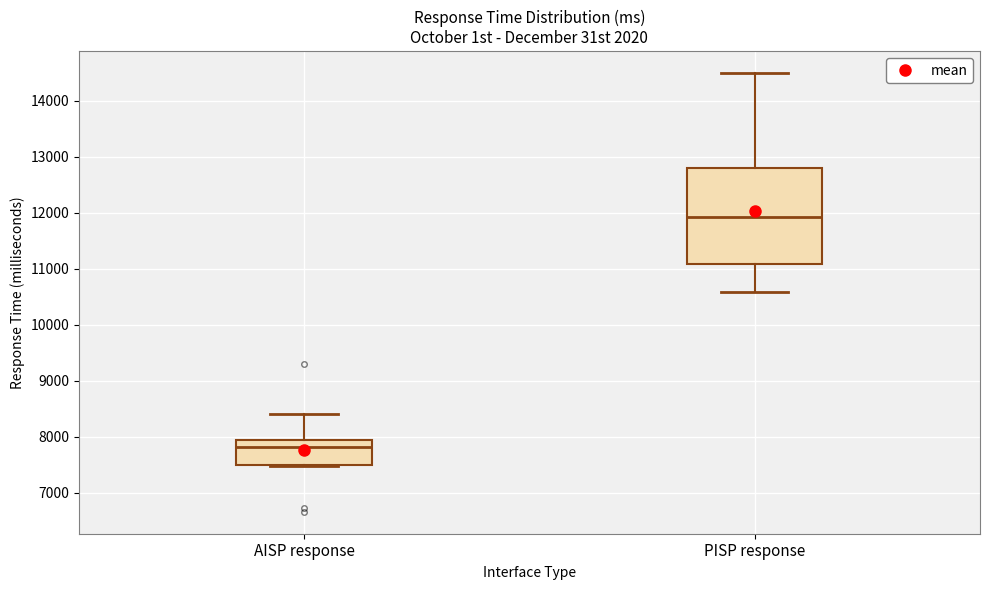

Comparing the boxes themselves (not the whiskers), which one is the tallest?

PISP response